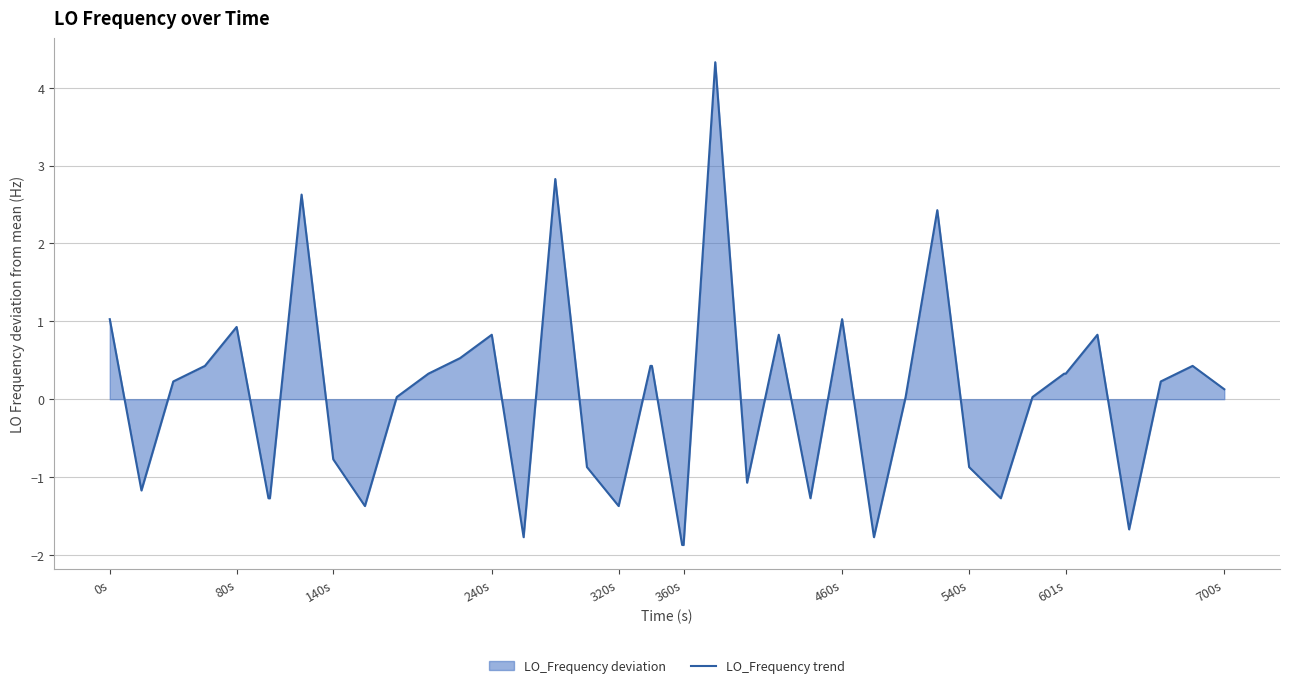

True or false: the data shows 0.9 at 80s.

True